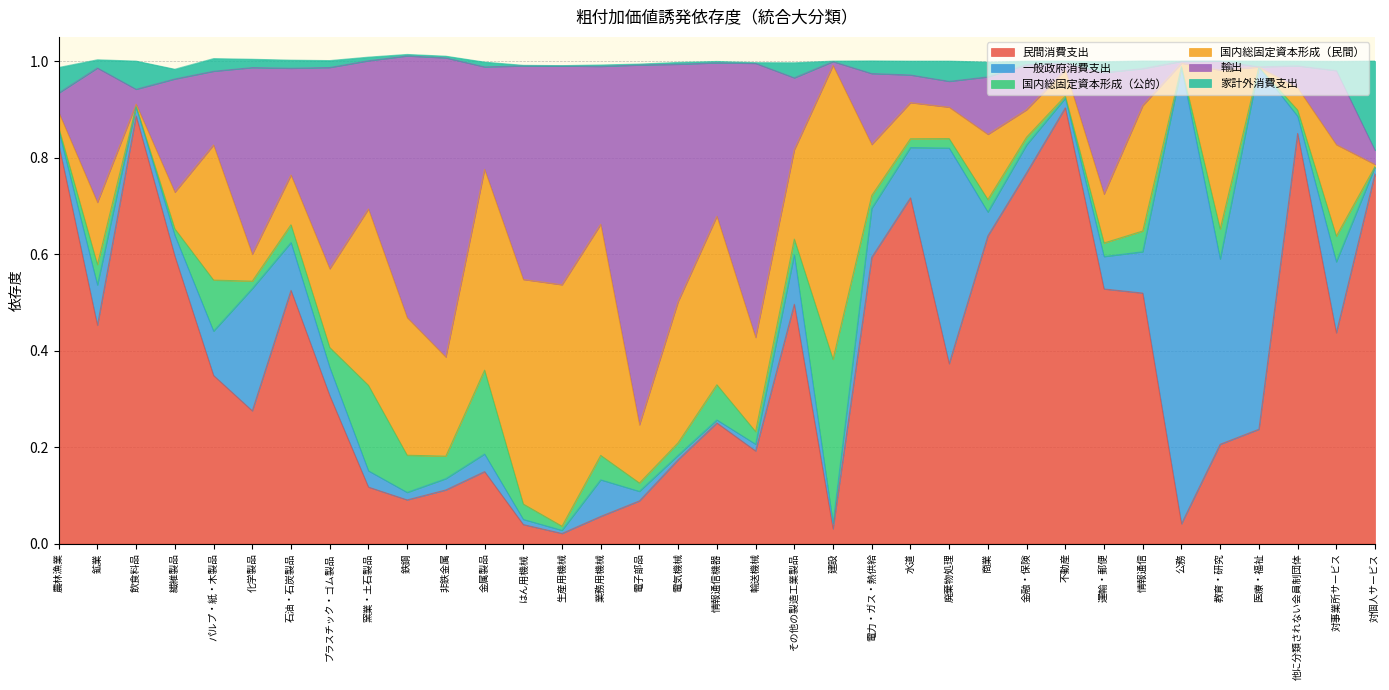

What are all the series names shown in the legend?

民間消費支出, 一般政府消費支出, 国内総固定資本形成（公的）, 国内総固定資本形成（民間）, 輸出, 家計外消費支出